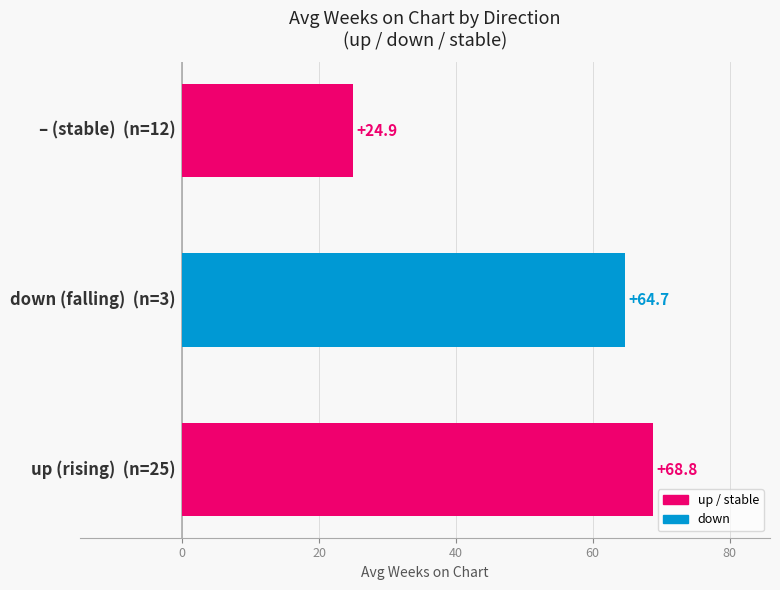

What is the average value?

52.8